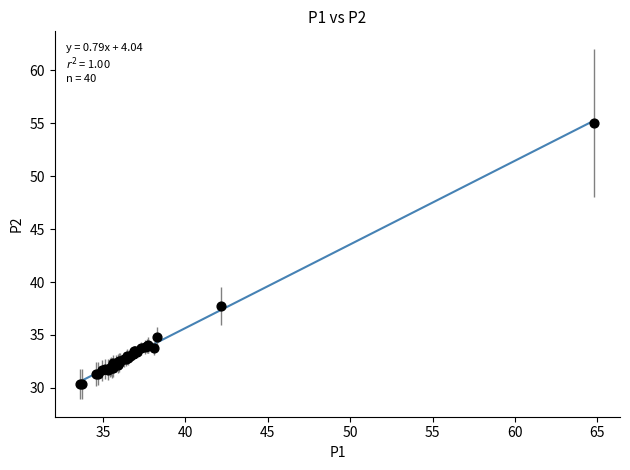

What Y value in the scatter plot is closest to 42?

37.8